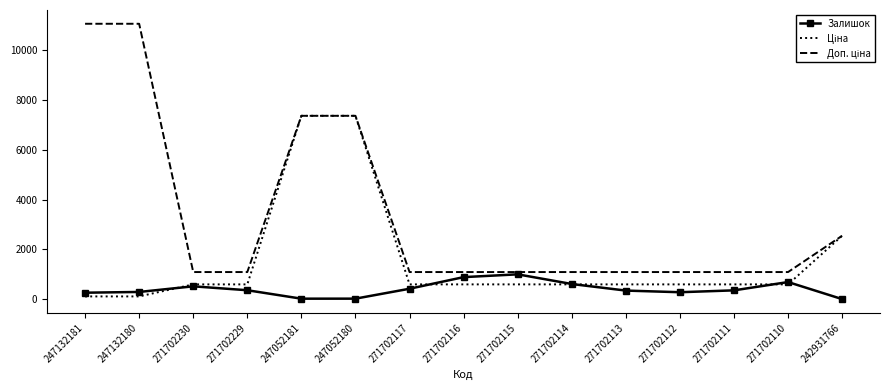

What is the spread (max minus min) of values at 271702114?

495.0